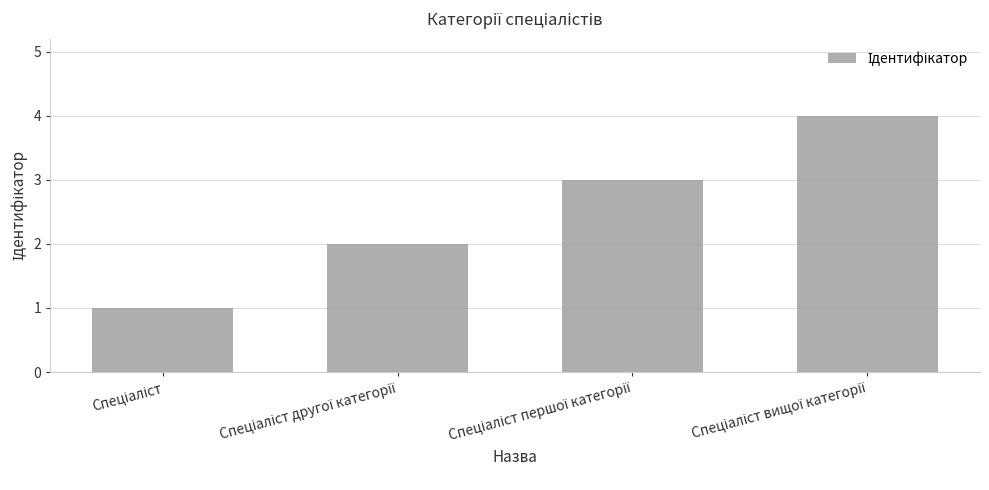

What is the greatest value displayed?

4